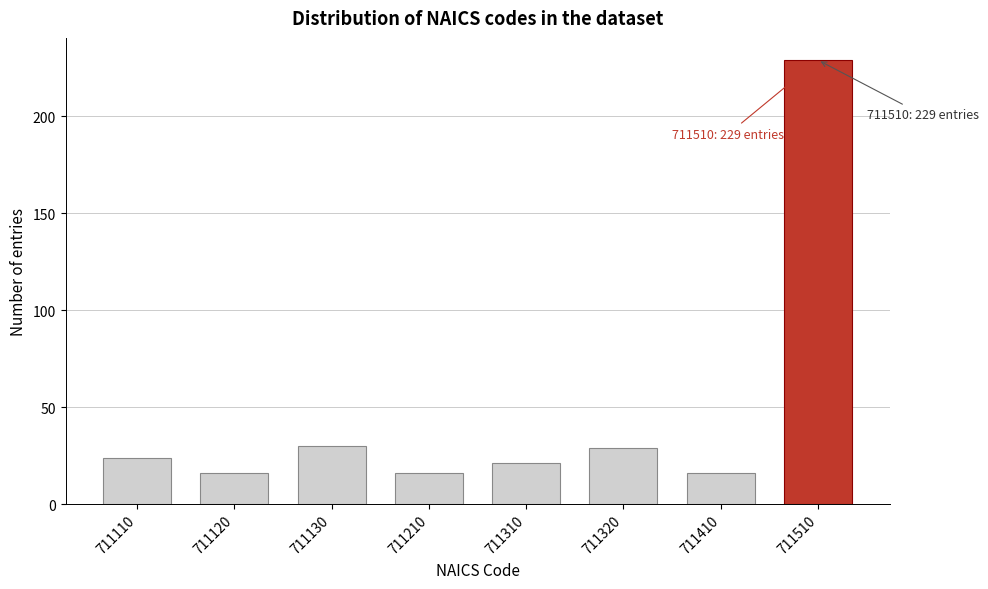

Reading left to right, what are all the values shown in this chart?

24	16	30	16	21	29	16	229